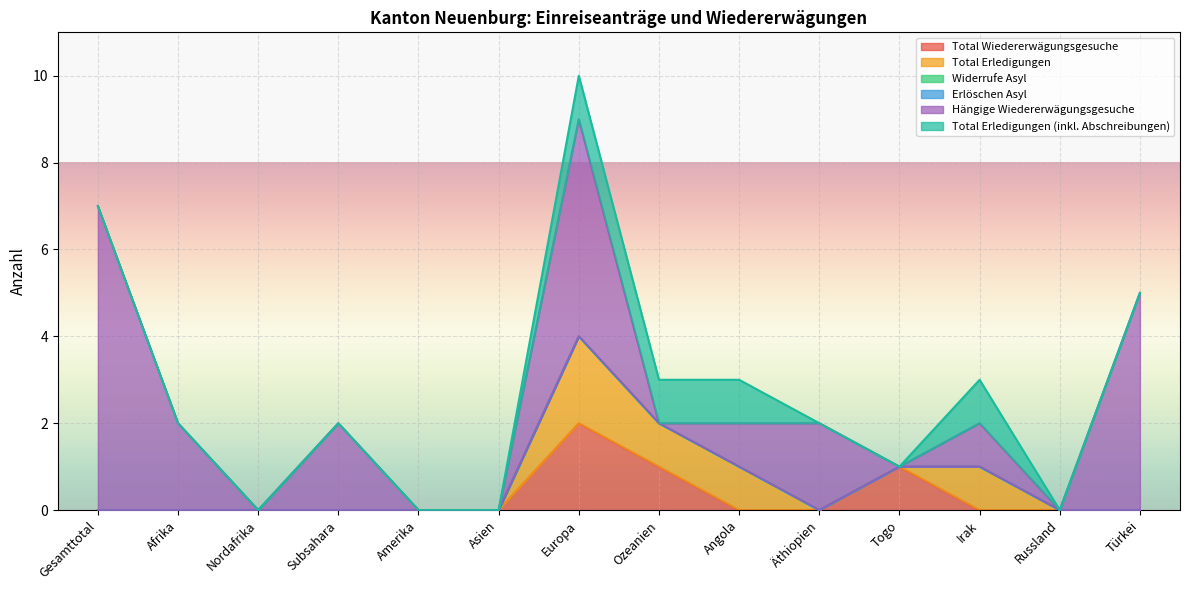

Which label corresponds to the smallest value in the chart?

Gesamttotal